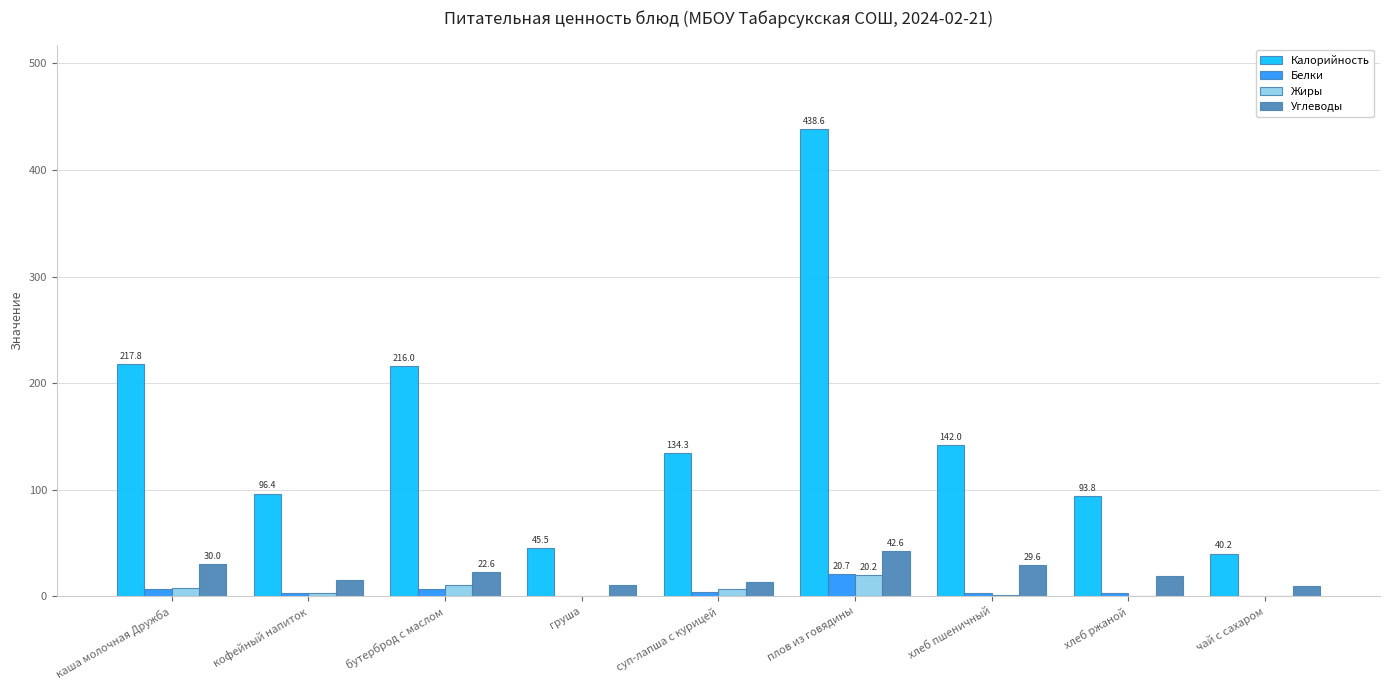

What is the greatest value displayed?

438.6